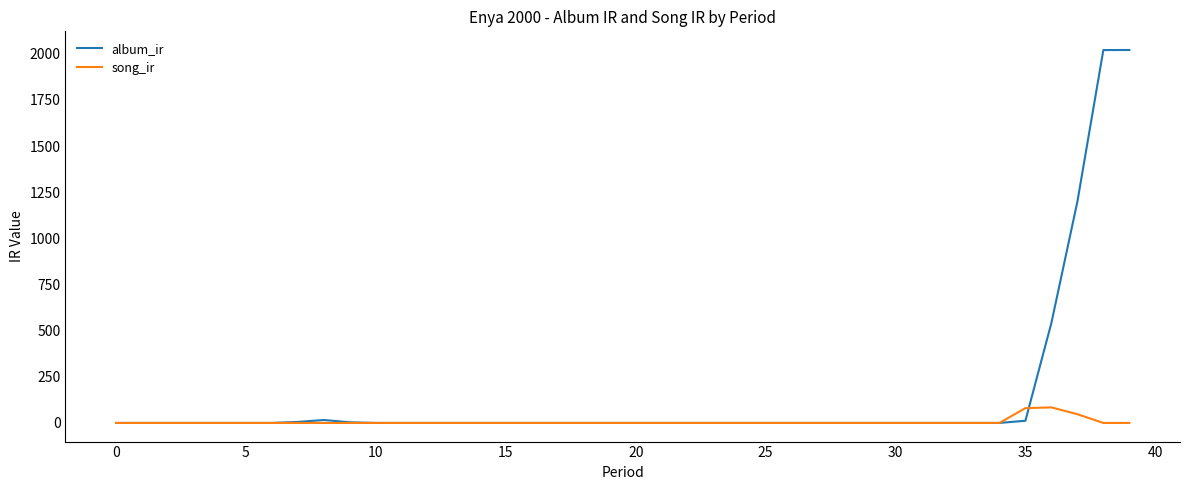

How many series are shown in this chart?

2